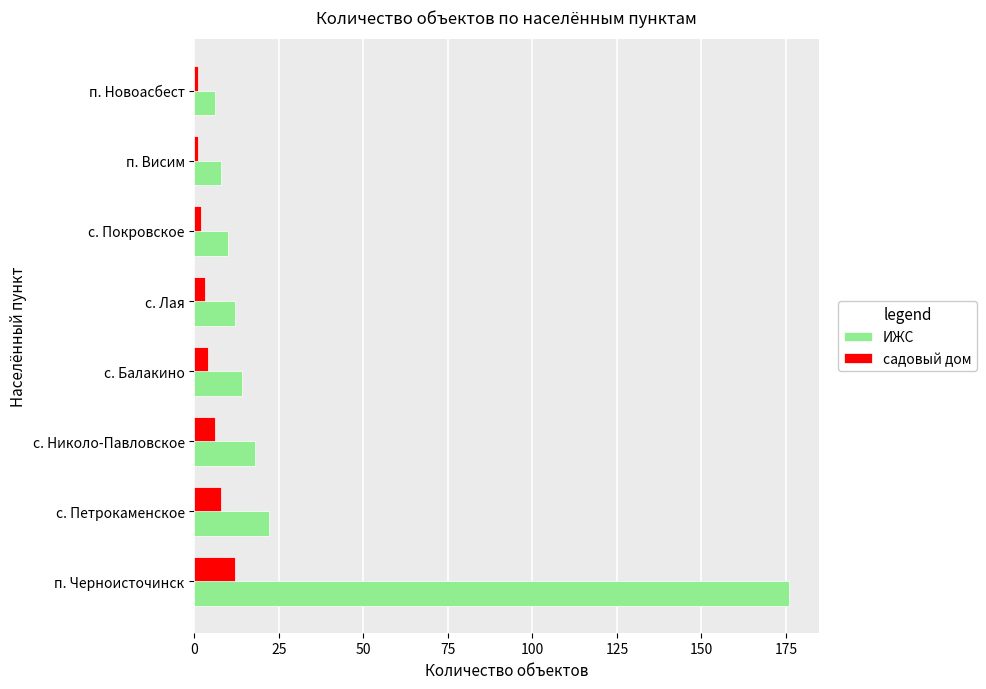

Which category has the highest value across all series?

п. Черноисточинск